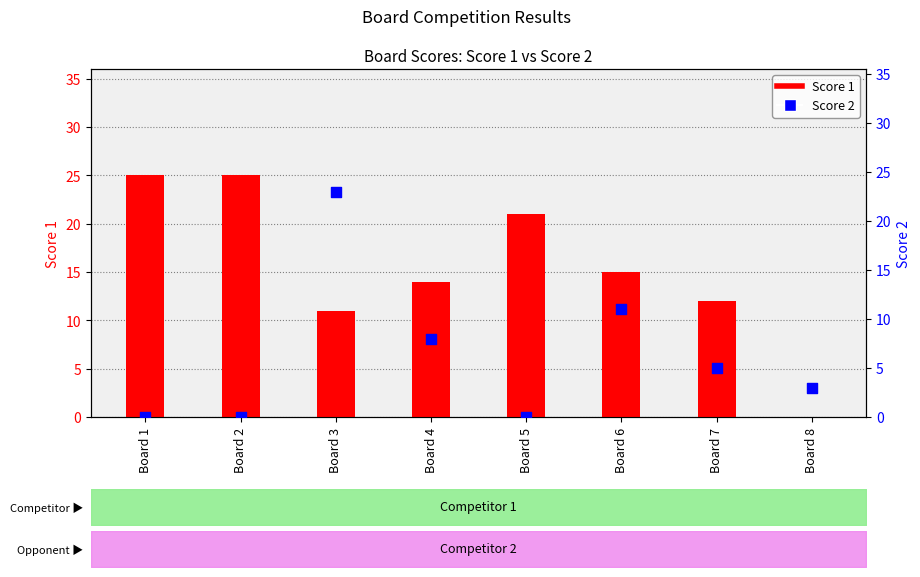

Which series has the largest Y range (max minus min)?

Score 1